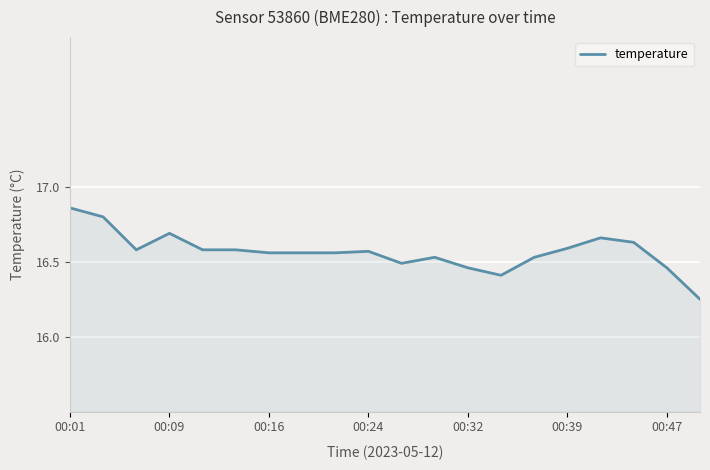

What is the difference between the maximum and minimum values?

0.6